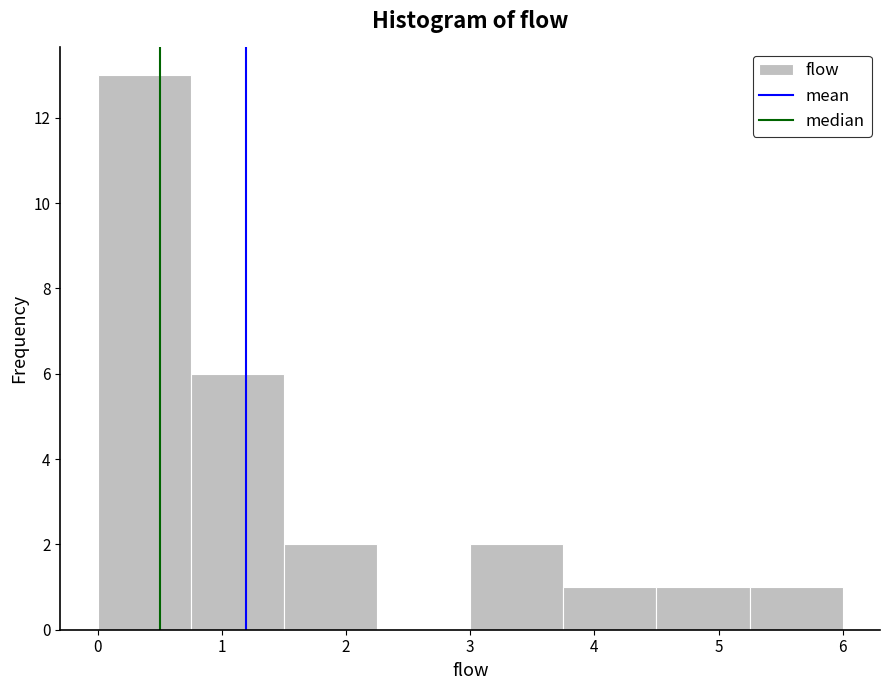

How tall is the bar that spans 0.00 to 0.75 on the x-axis? Neither the bar edges nor the heights are printed on the chart, so give them approximately, as read against the axes.

13